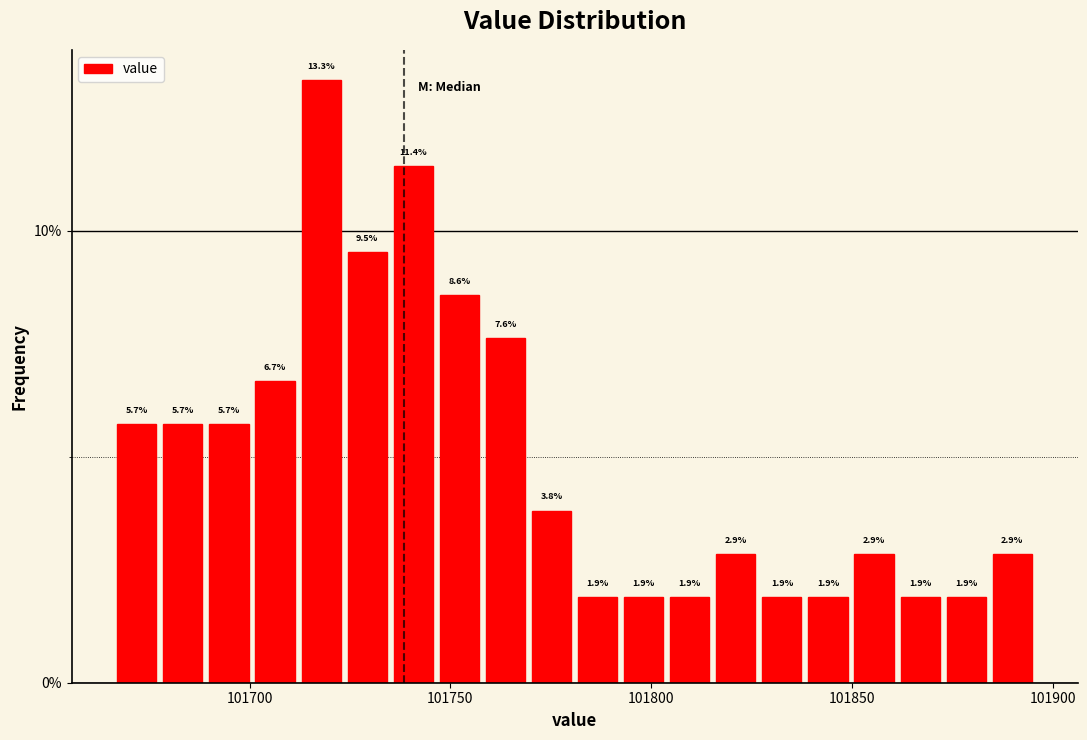

Around what value on the x-axis is the tallest bar? Give the approximate position of its centre, as read against the axis.

101720